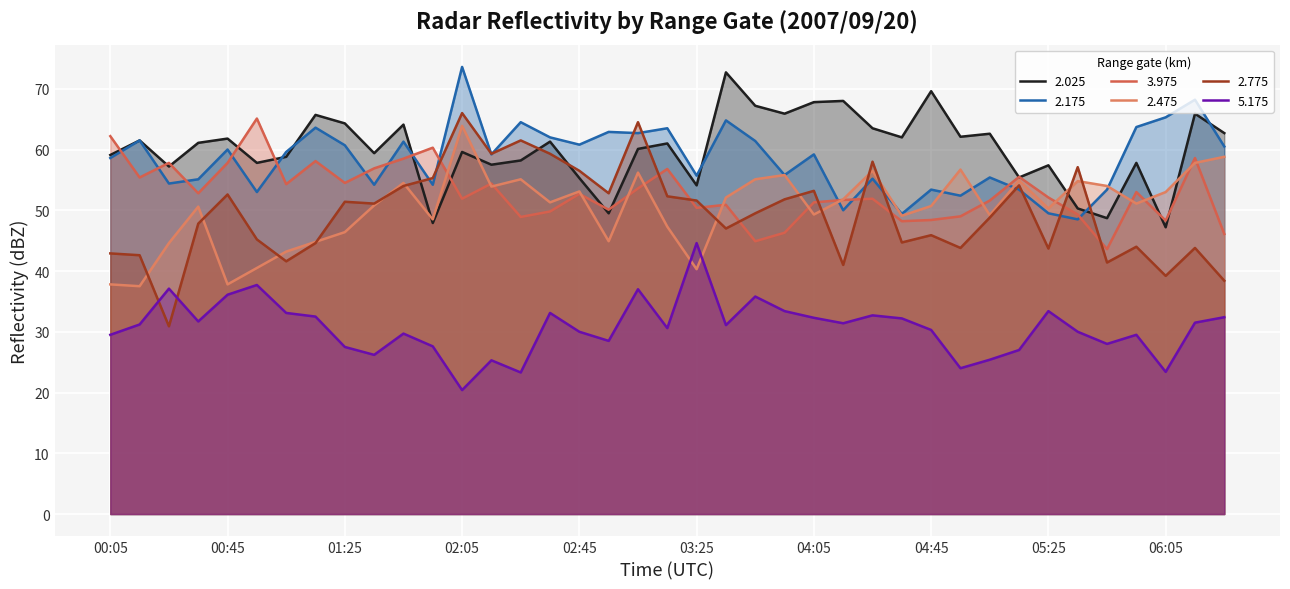

Which series has the largest total across all categories?

2.025